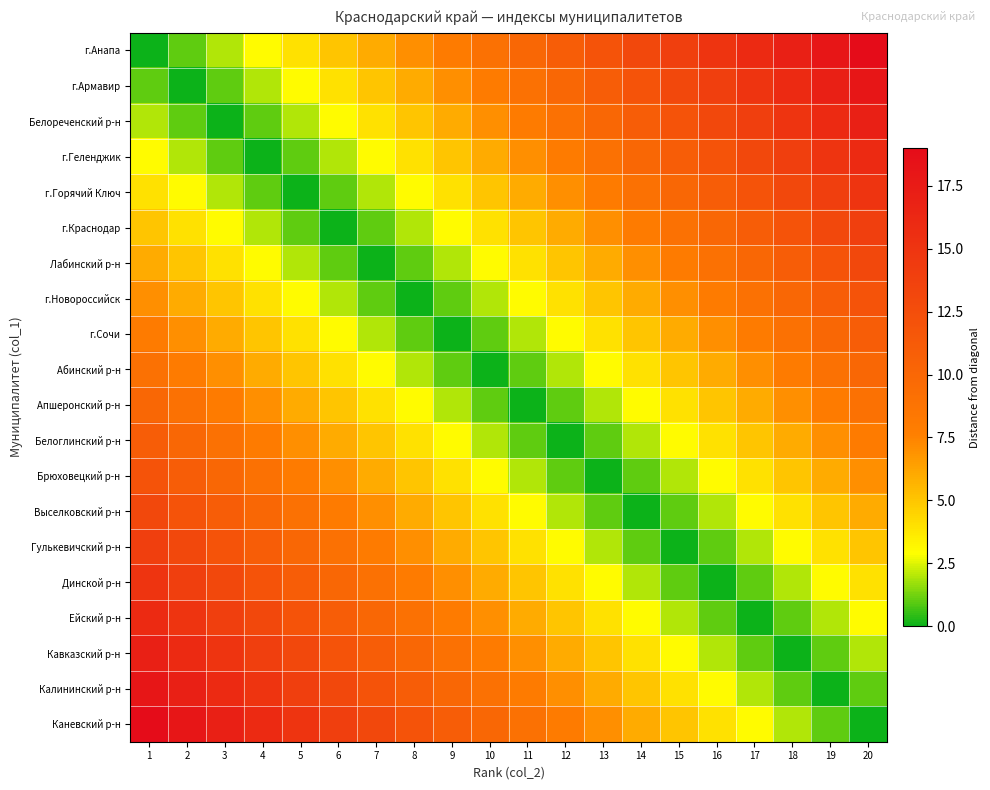

What is the total value across all series at 20?

190